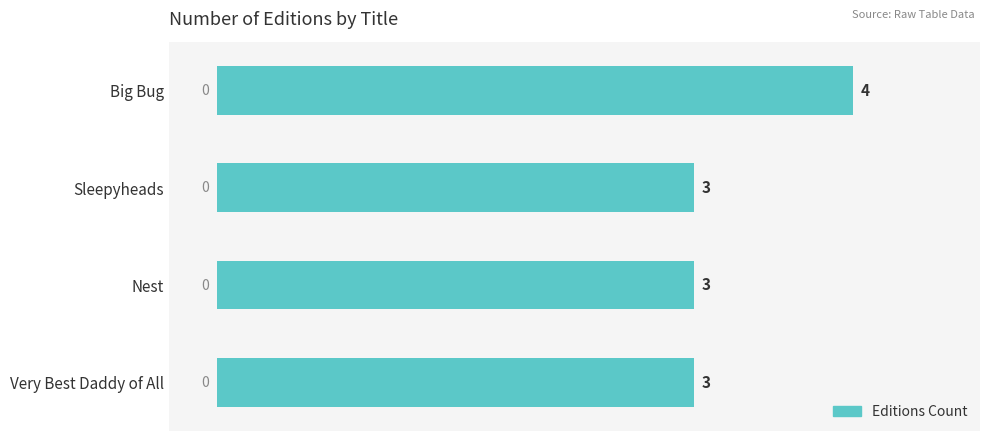

What is the label of the 1st bar from the bottom?

Very Best Daddy of All